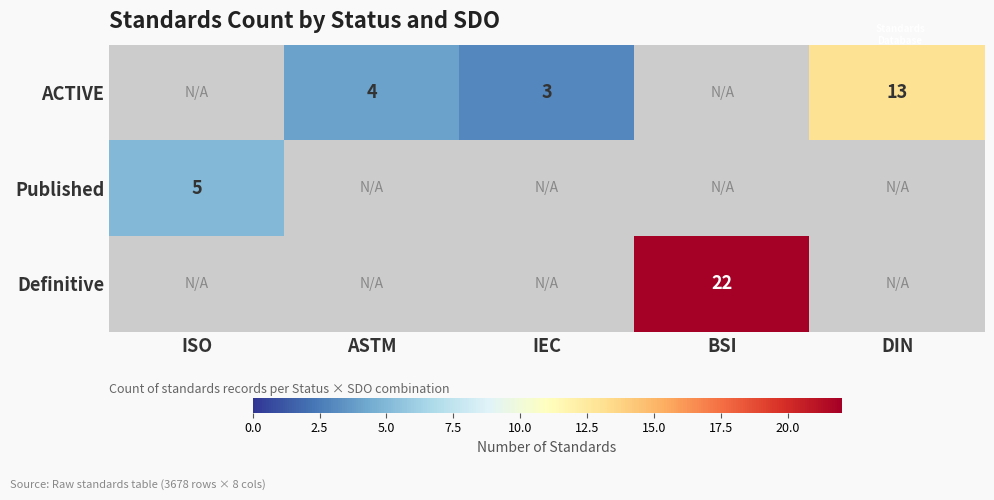

What is the total value across all series at DIN?

13